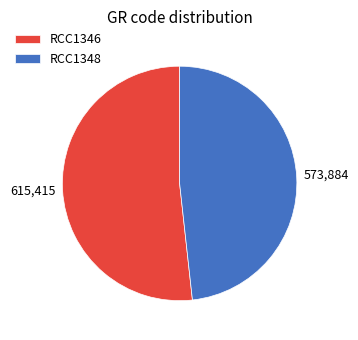

How many segments does this pie chart have?

2